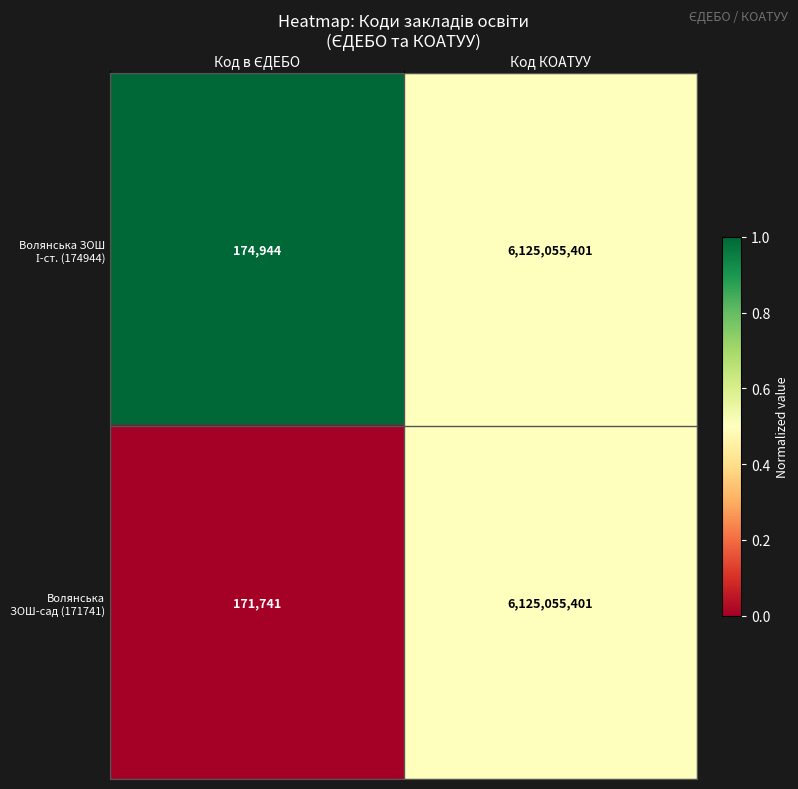

The value of Волянська ЗОШ-сад (171741) at Код КОАТУУ is 6125055401. True or false?

True